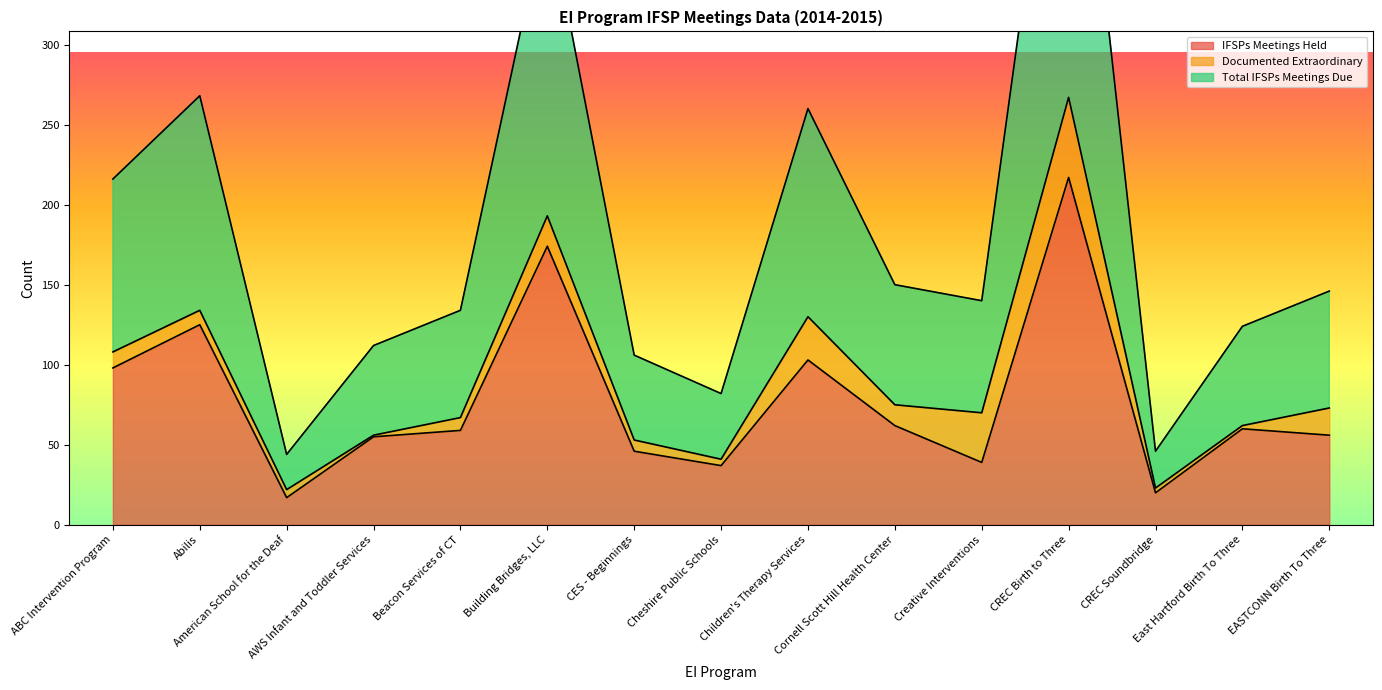

What is the maximum value for IFSPs Meetings Held?

217